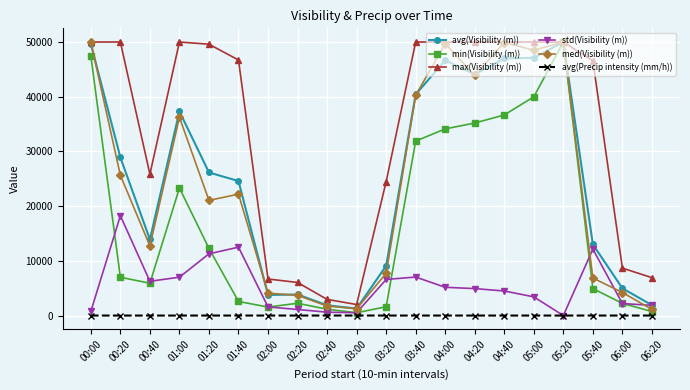

Which category has the lowest value in the std(Visibility (m)) series?

05:20